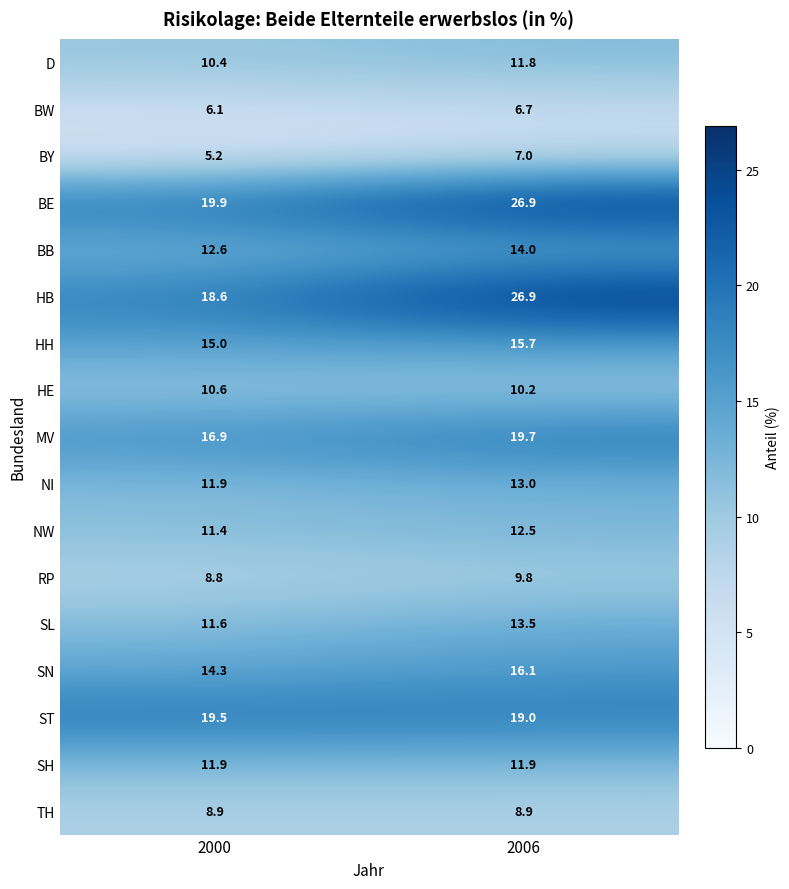

At which category does the chart reach its minimum across all series?

2000